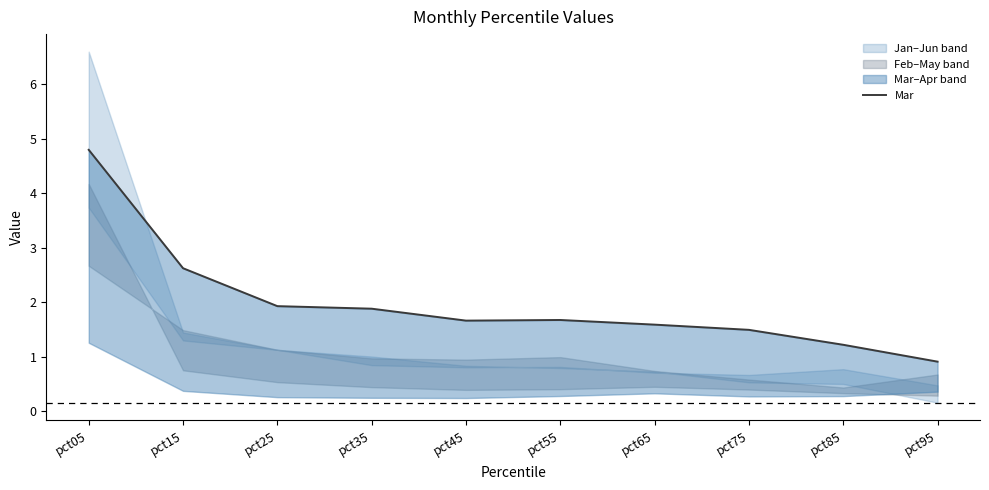

The value at pct55 is 1.7. True or false?

True